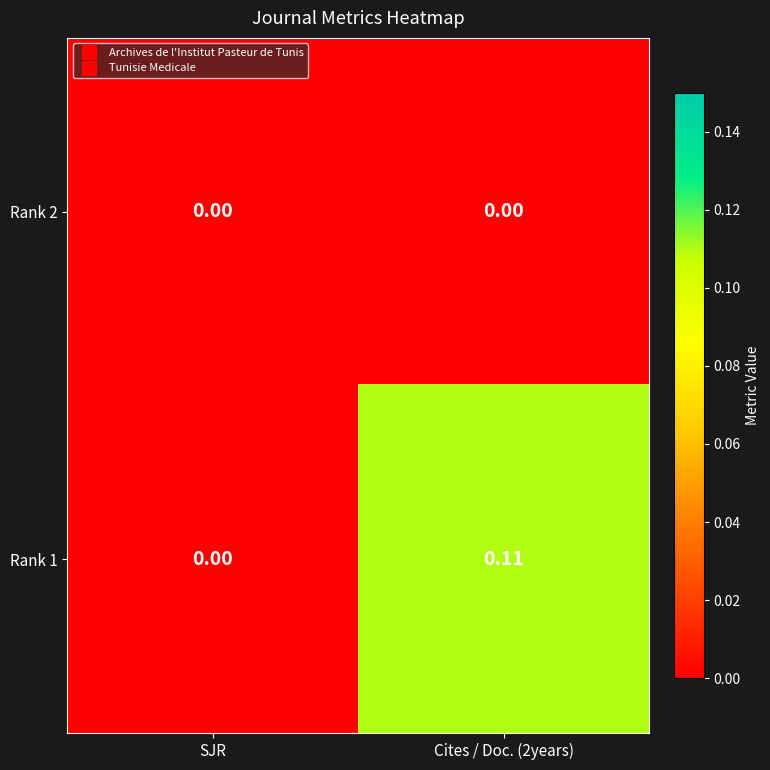

At which label is Rank 1 closest to 0?

SJR